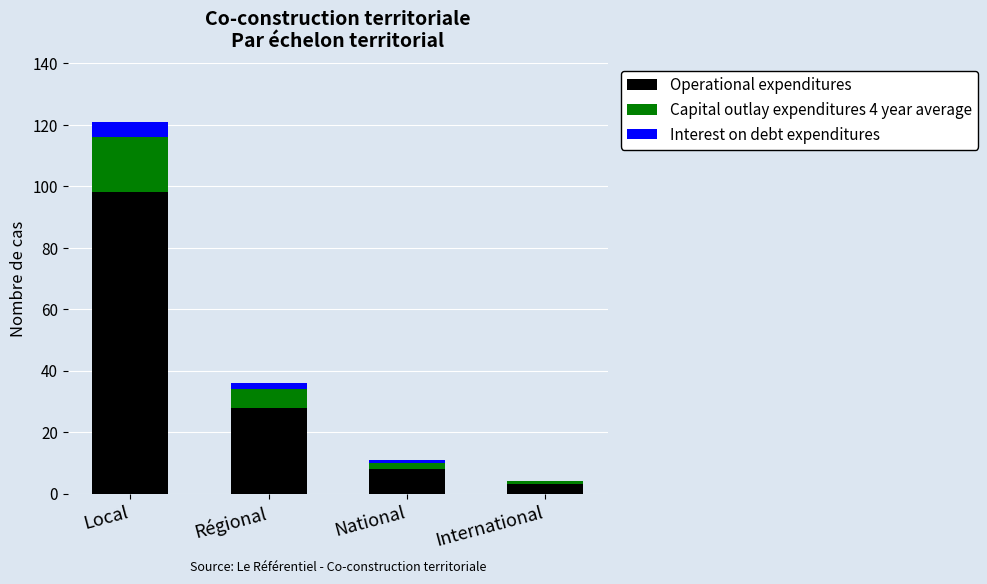

What is the total value across all series at Local?

121